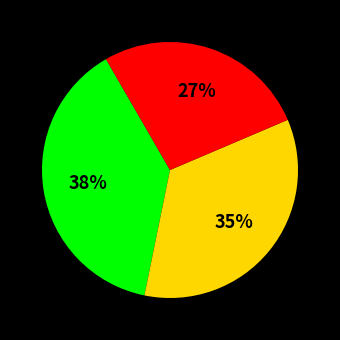

Does any single category account for the majority?

No